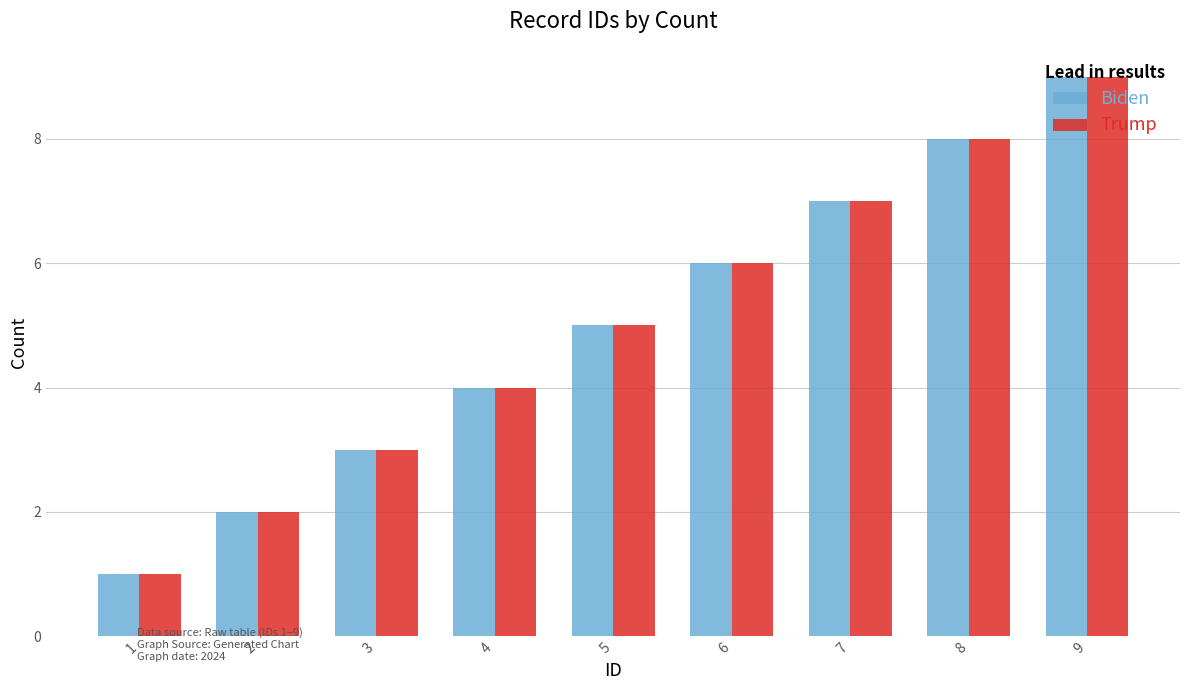

The value of Trump at 9 is 9. True or false?

True